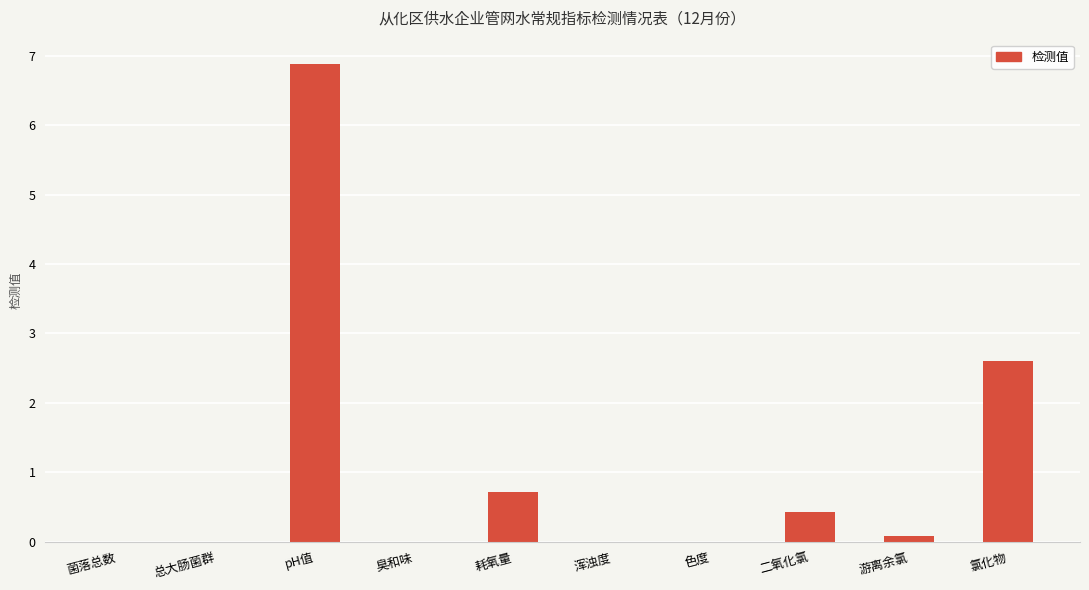

Which has a higher value, 浑浊度 or 二氧化氯?

二氧化氯